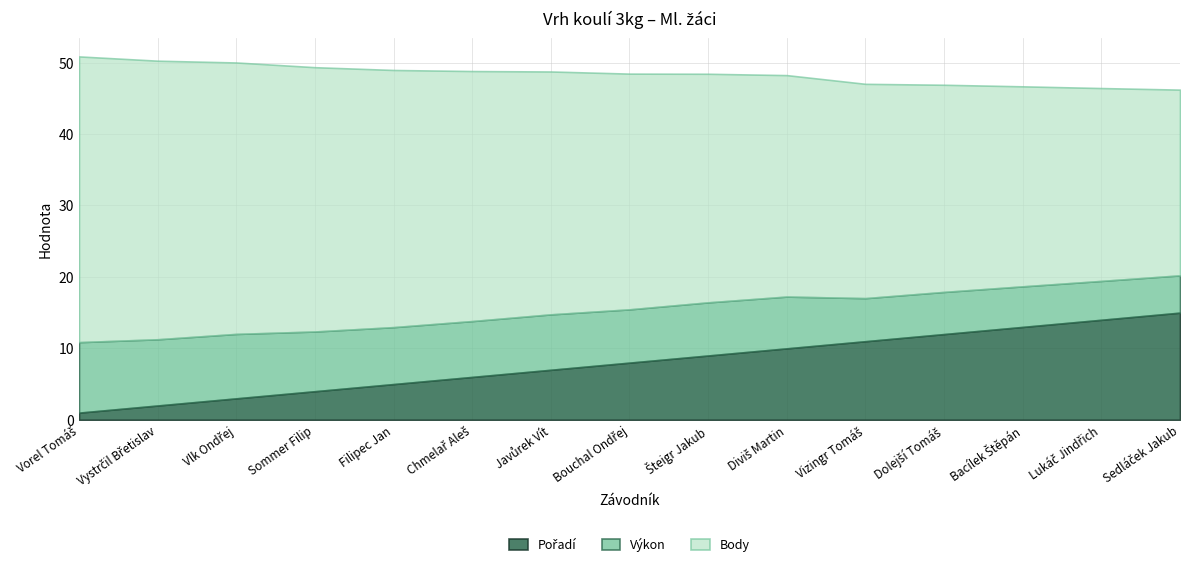

At which category is the sum across all series the highest?

Vorel Tomáš